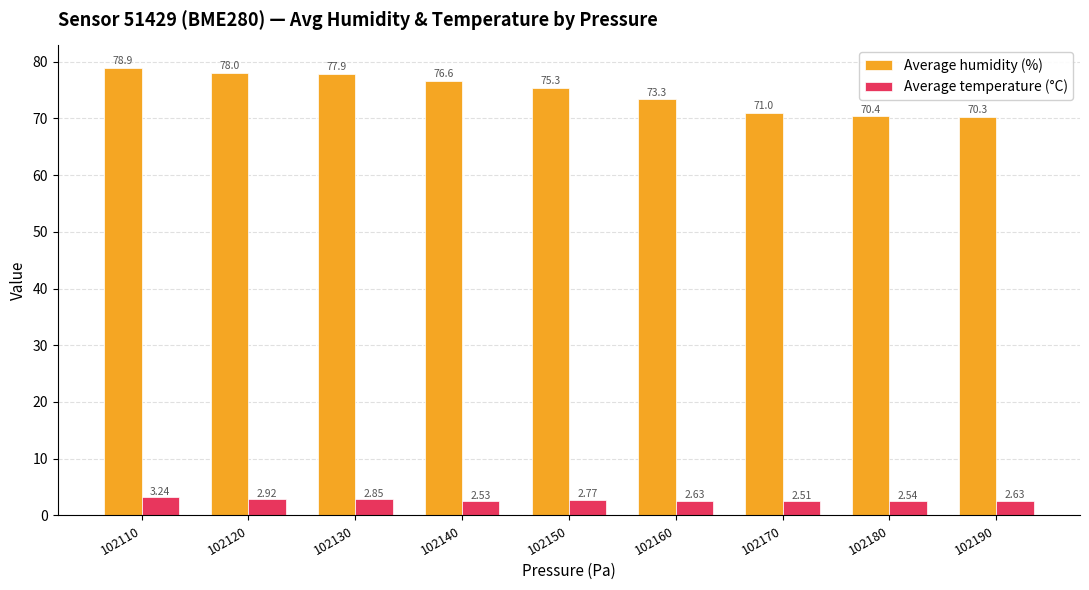

Which series has the widest spread of values?

Average humidity (%)